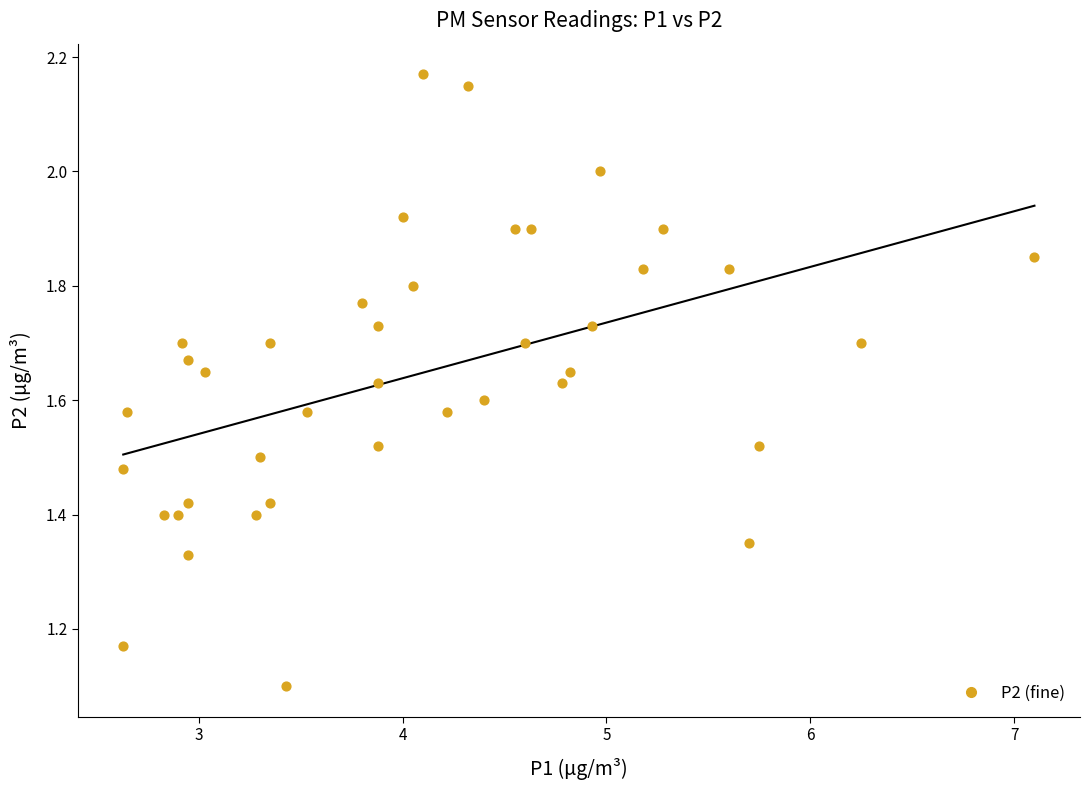

What is the range of Y values (max minus min)?

1.1